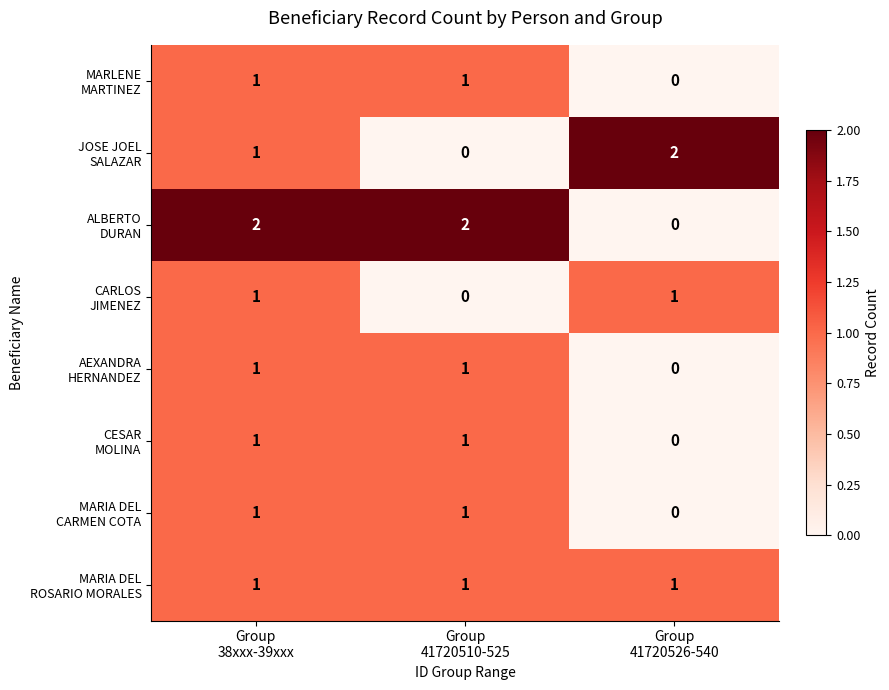

At how many categories does at least one series exceed 1?

3